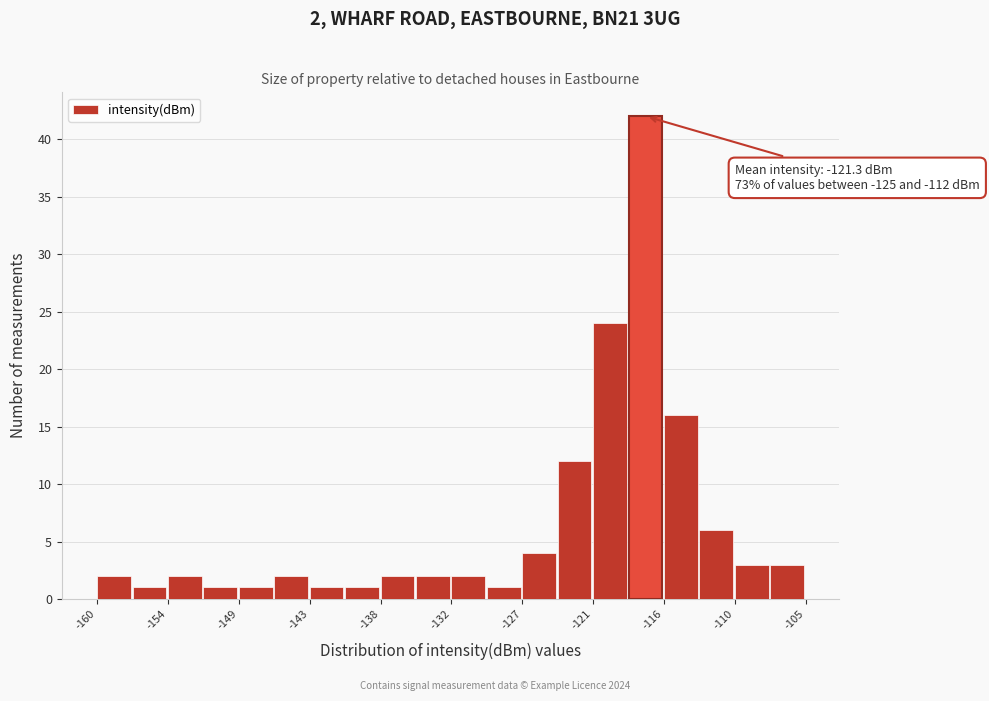

Around what value on the x-axis is the tallest bar? Give the approximate position of its centre, as read against the axis.

-117